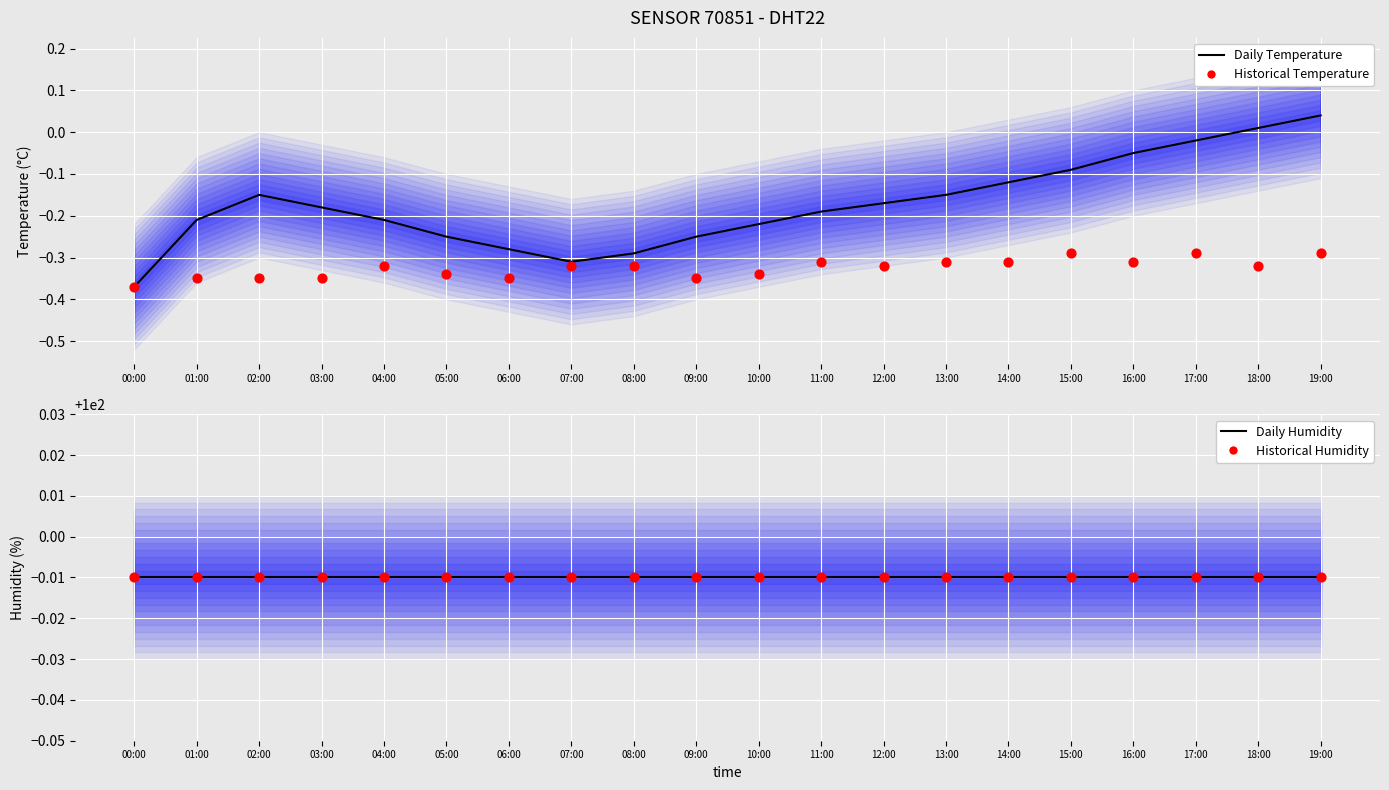

What are all the series names shown in the legend?

Daily Temperature, Historical Temperature, Daily Humidity, Historical Humidity